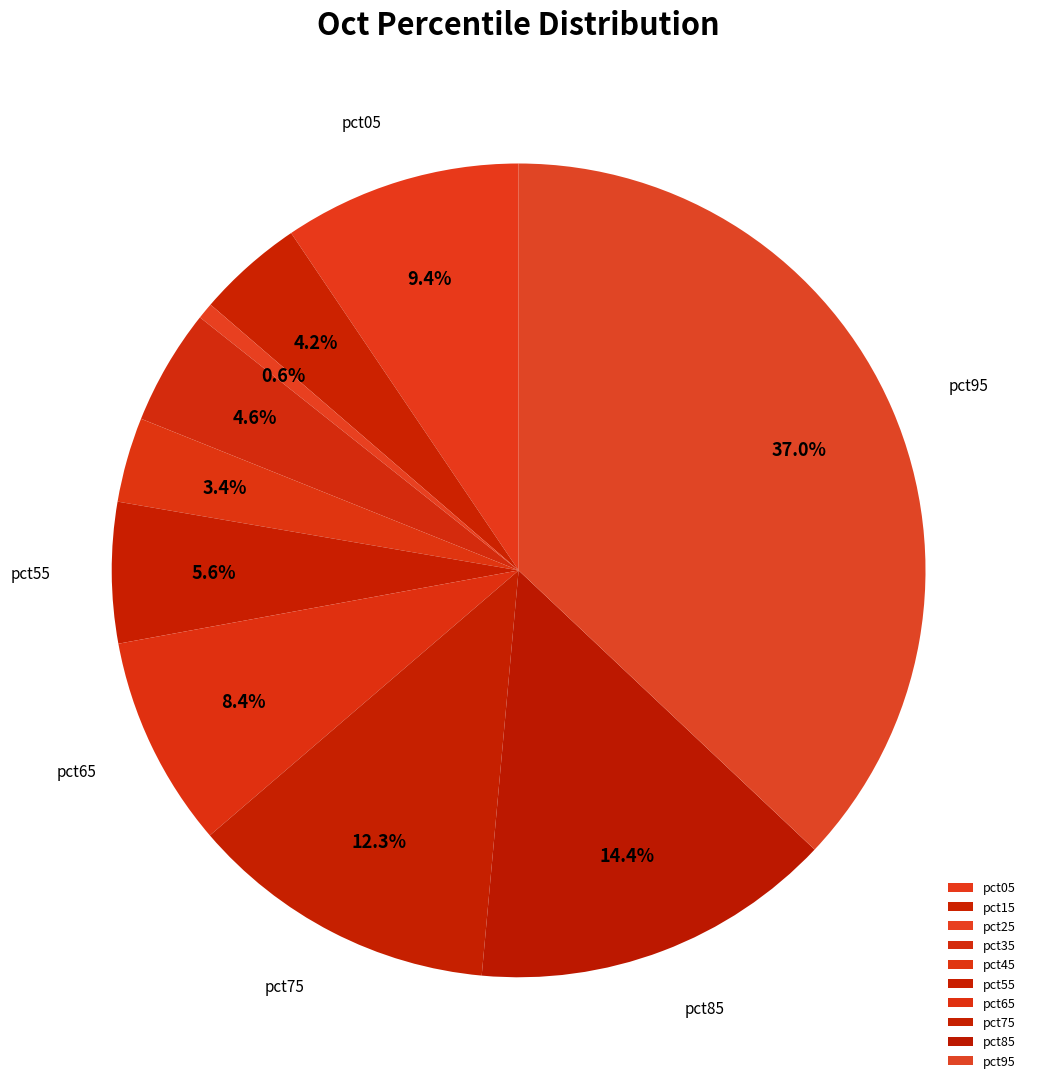

Which category has the smallest portion of the pie?

pct25